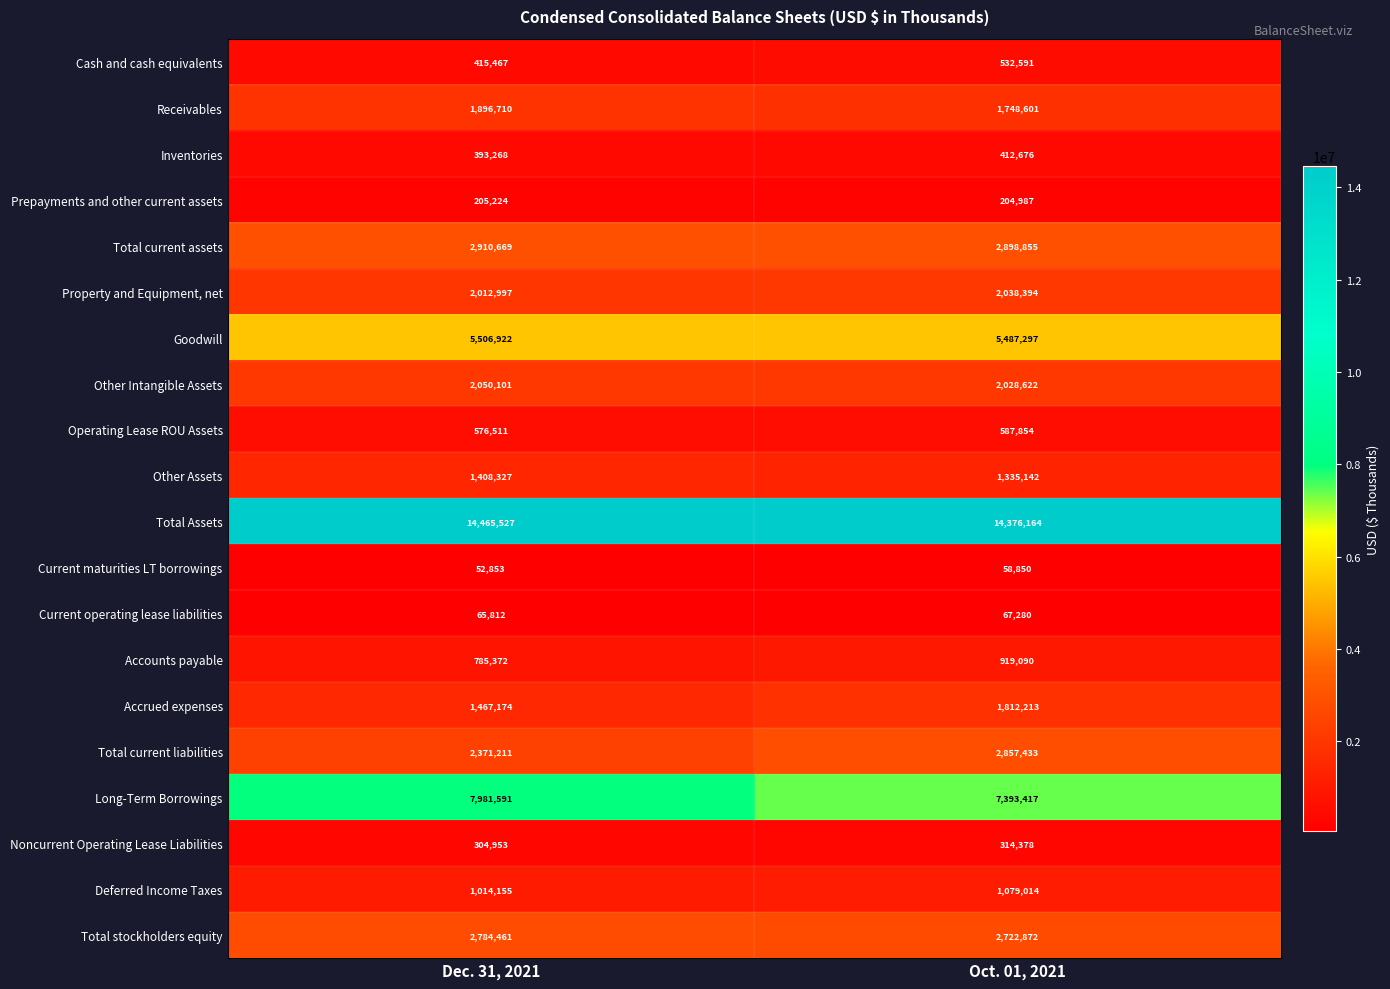

At which label does Receivables reach its peak?

Dec. 31, 2021